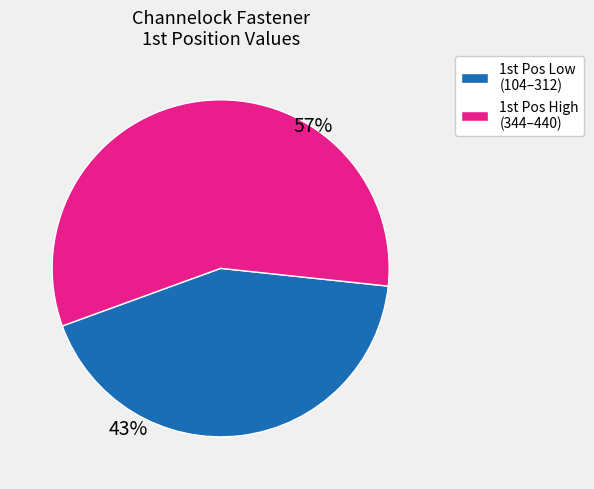

Is there any slice that represents more than half of the pie?

Yes